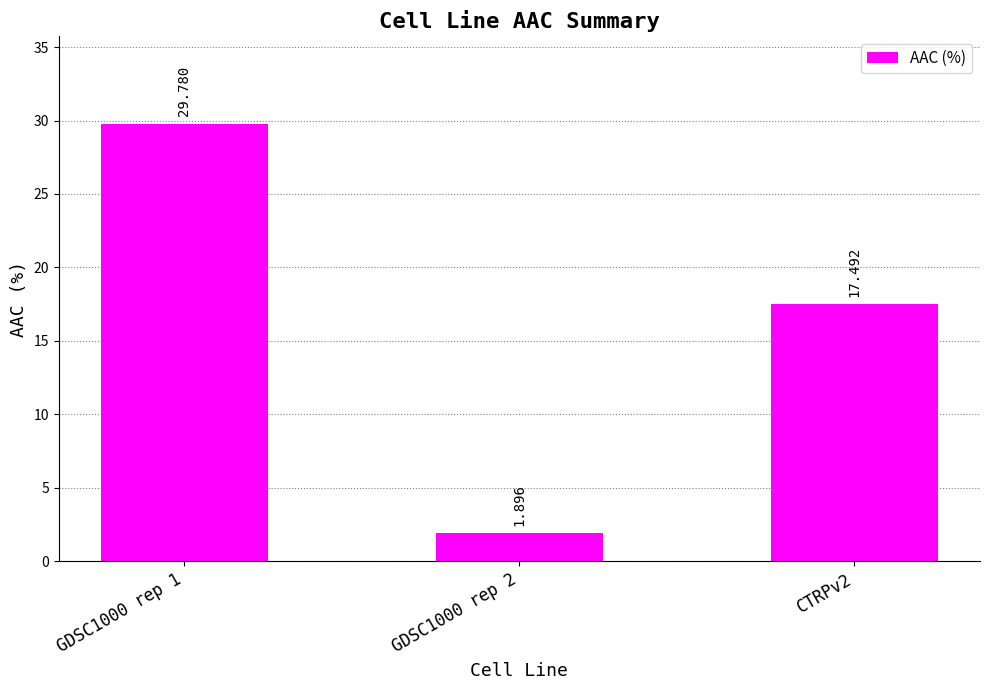

What position from the left is GDSC1000 rep 2?

2